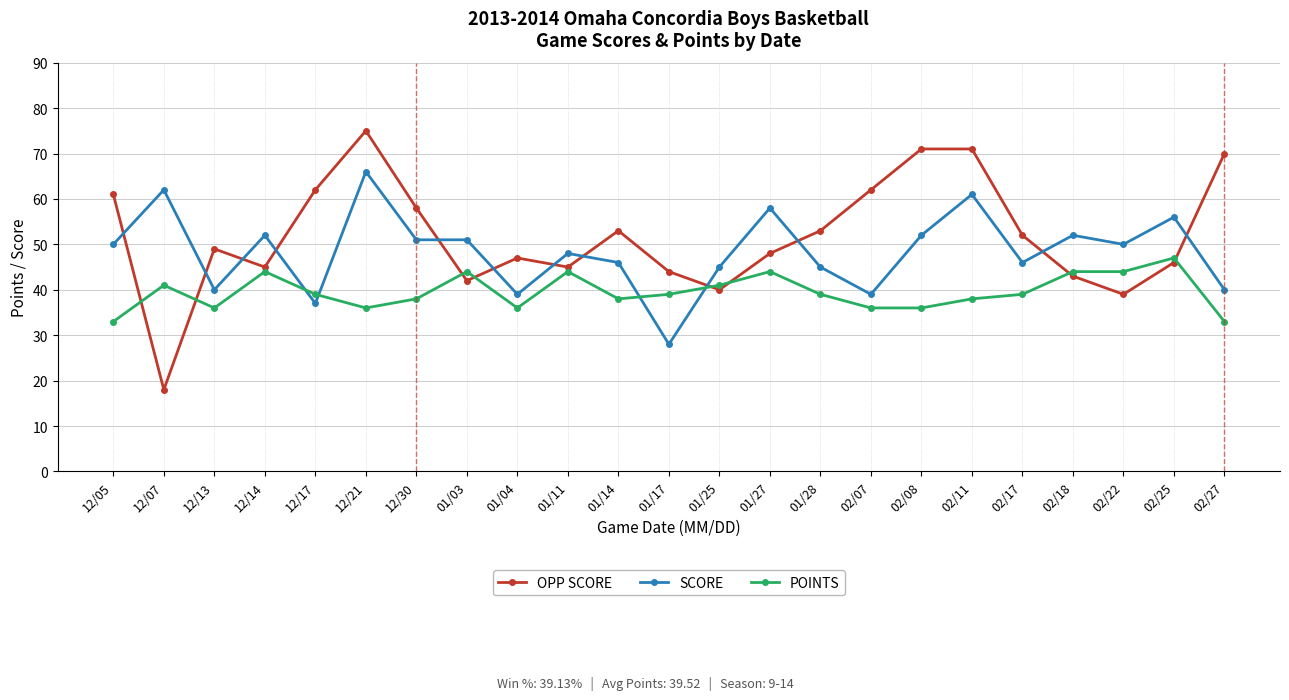

At which category does the chart reach its peak across all series?

12/21